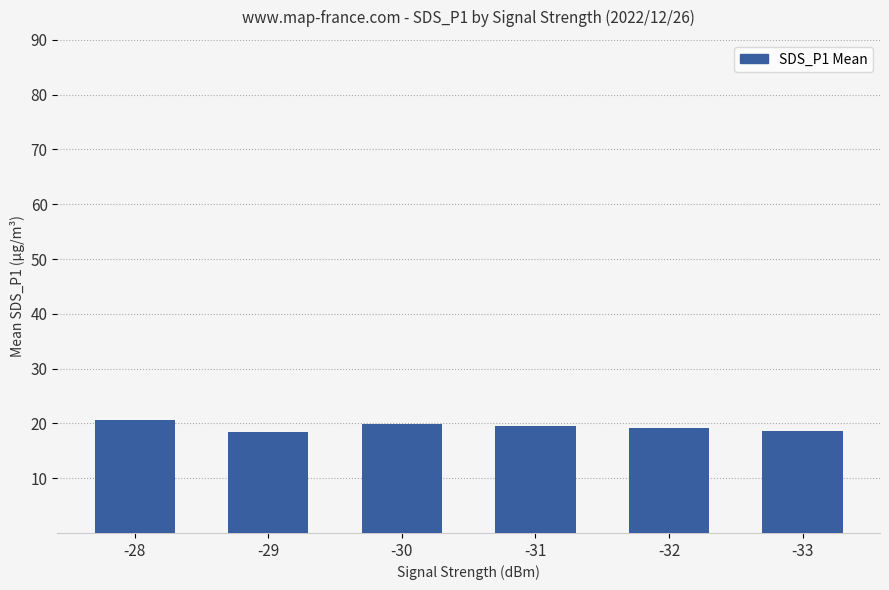

Is it true that the value at -29 is 18.4?

True